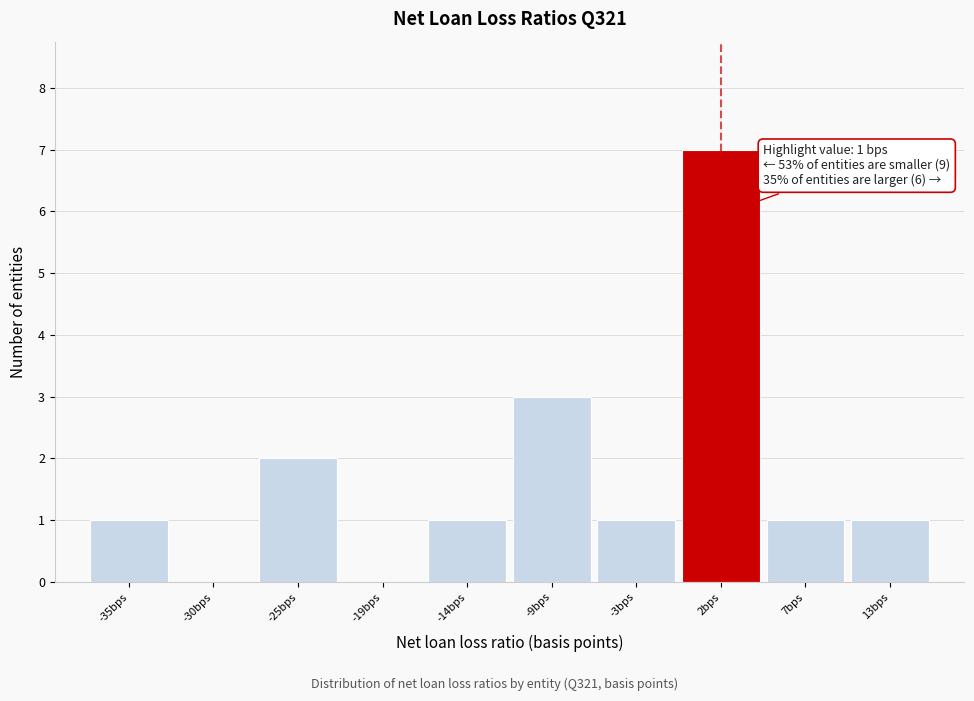

Over which range of the x-axis is the bar tallest?

-1 to 5